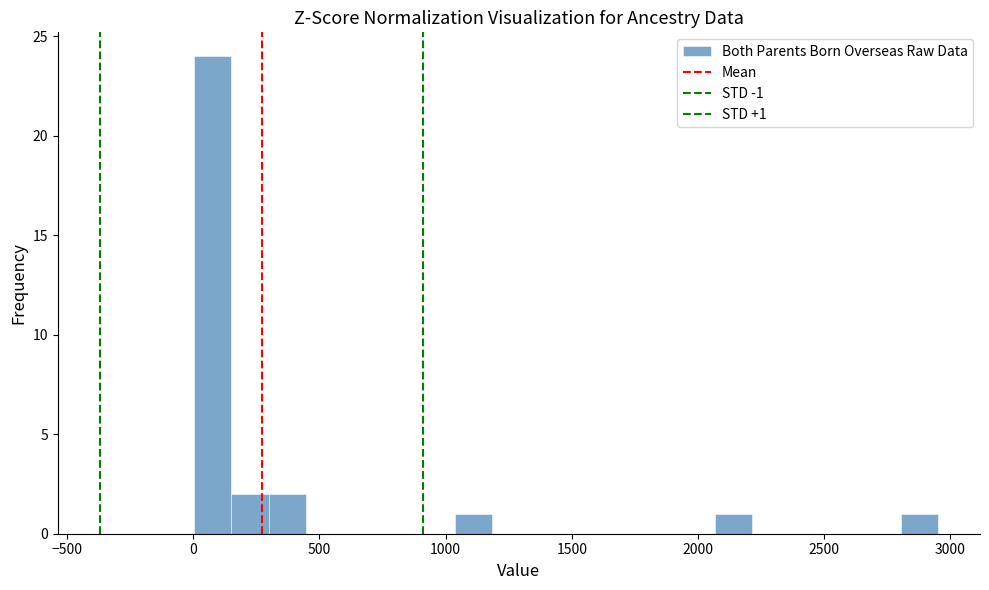

Around what value on the x-axis is the tallest bar? Give the approximate position of its centre, as read against the axis.

100